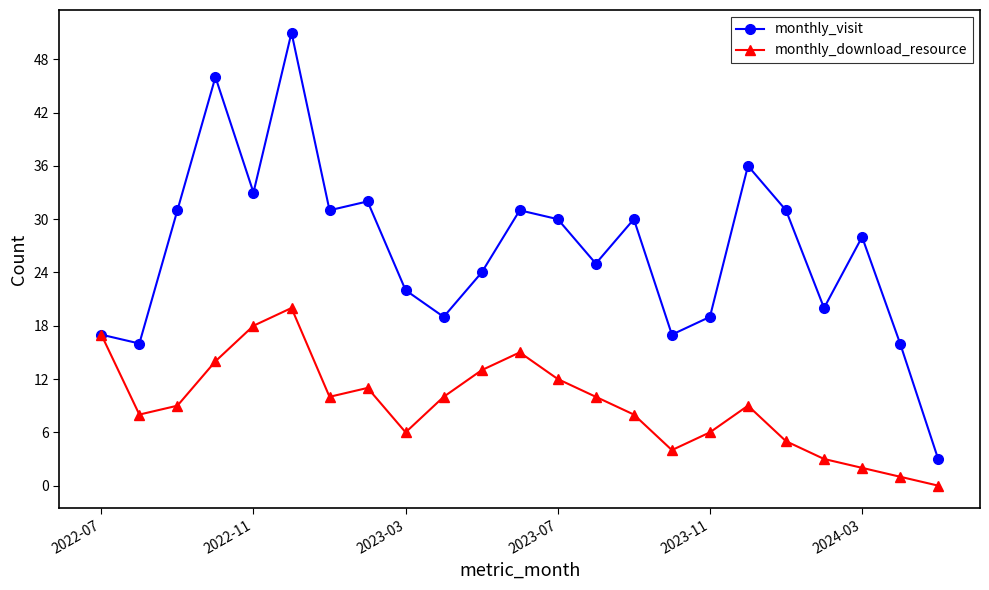

What is the highest value of the monthly_visit series?

51